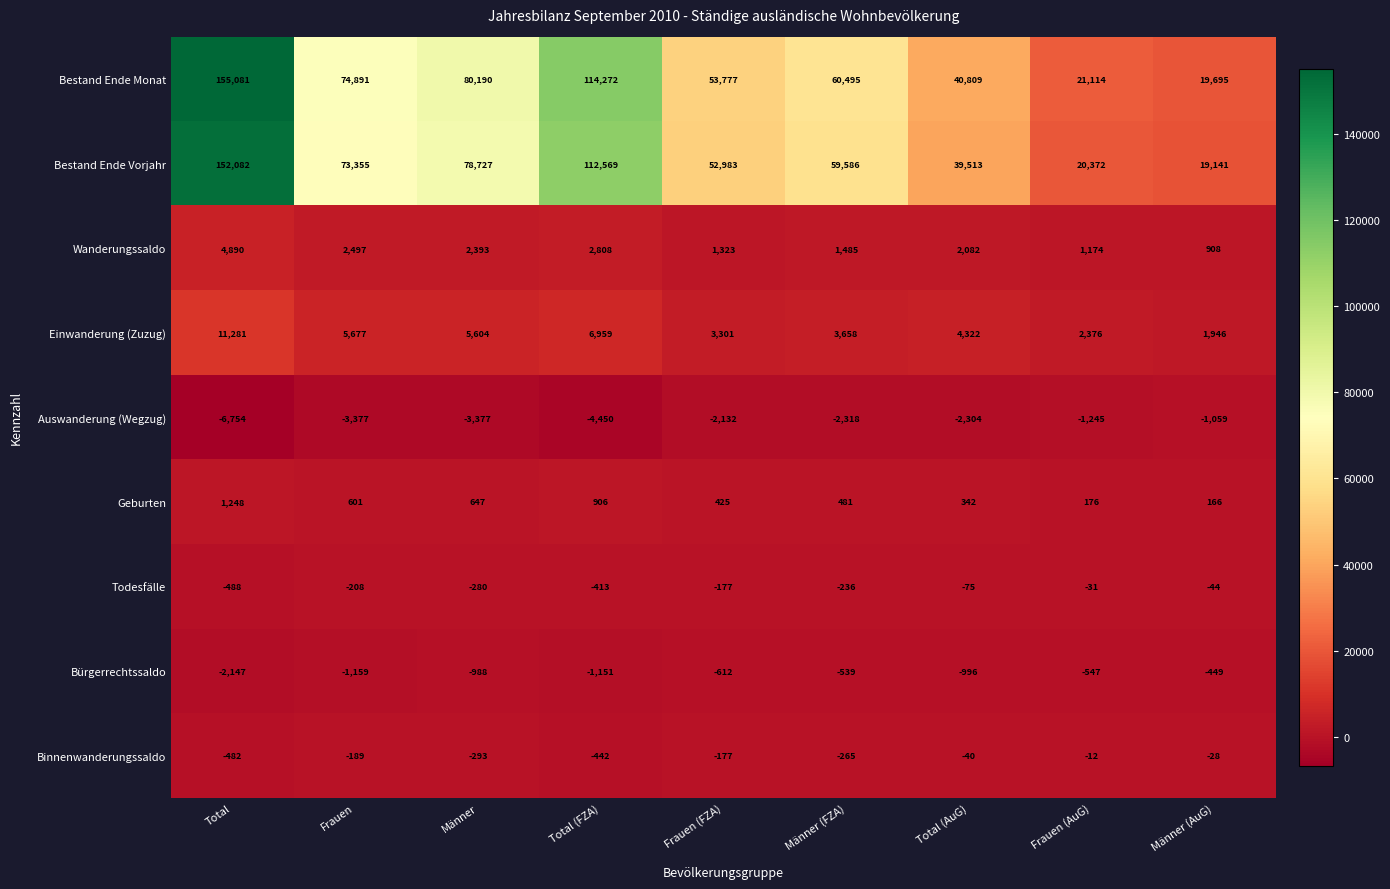

True or false: Todesfälle has a value of -31 at Frauen (AuG).

True